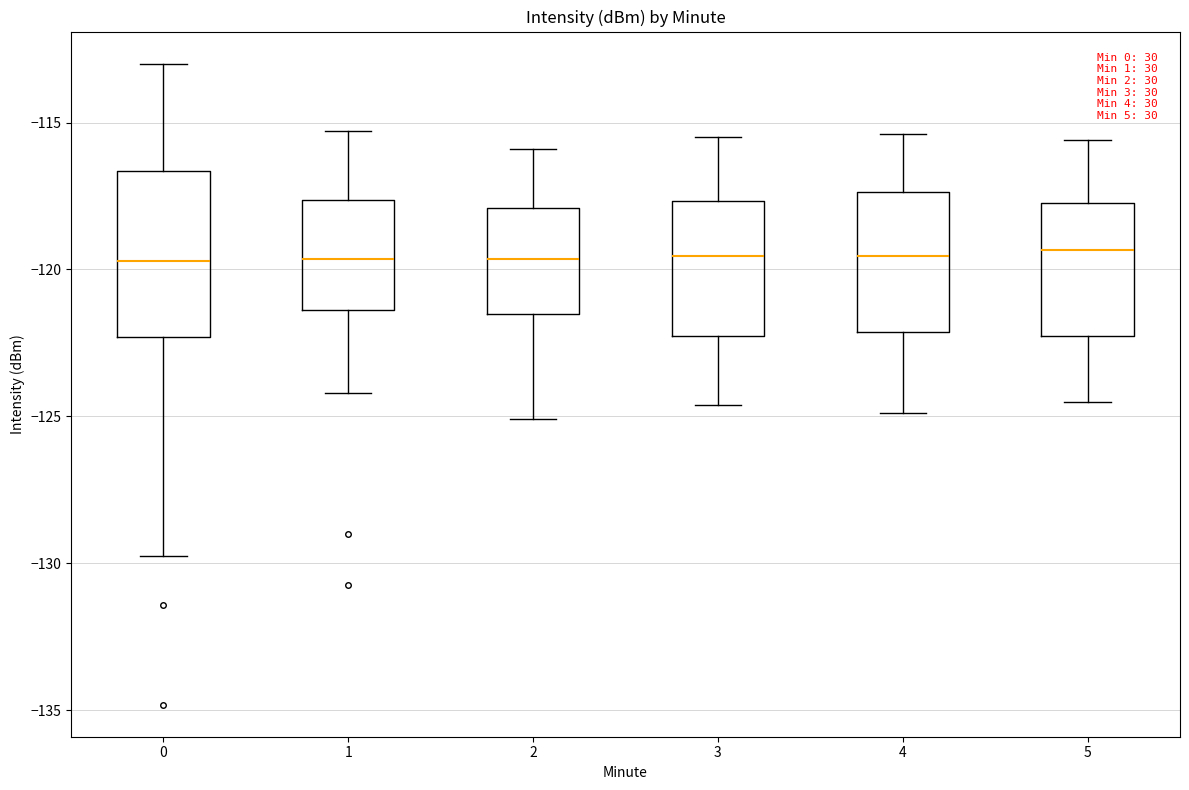

Reading left to right, transcribe this box plot: for each box, give where its median line is, the range the box spans, and where its two whiskers end, as read against the y-axis. The values are not printed on the chart, so give them approximately, as read against the axis.

0: median -119.5, box -122.5 to -116.5, whiskers -130.0 to -113.0
1: median -119.5, box -121.5 to -117.5, whiskers -124.0 to -115.5
2: median -119.5, box -121.5 to -118.0, whiskers -125.0 to -116.0
3: median -119.5, box -122.0 to -117.5, whiskers -124.5 to -115.5
4: median -119.5, box -122.0 to -117.5, whiskers -125.0 to -115.5
5: median -119.5, box -122.0 to -117.5, whiskers -124.5 to -115.5